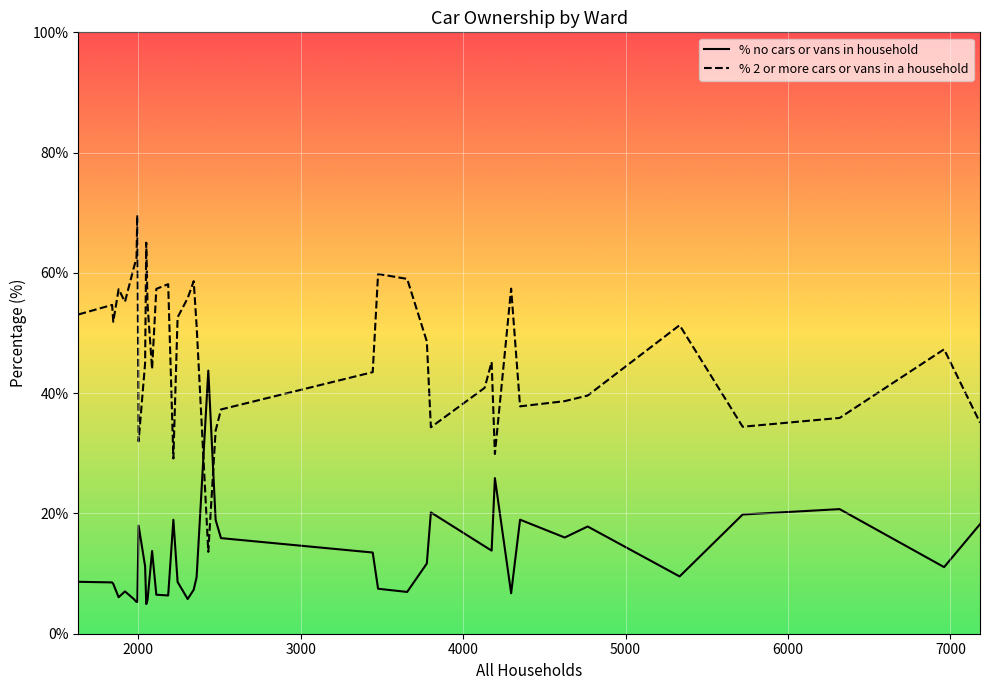

What is the difference between the maximum and minimum values in the % 2 or more cars or vans in a household series?

56.0